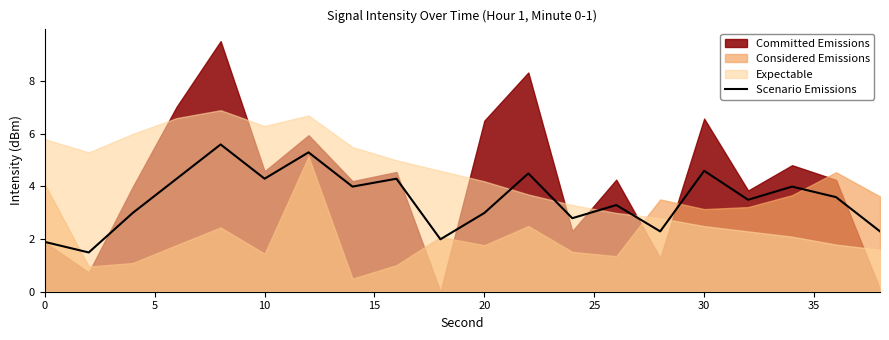

How many lines are shown in the chart?

1